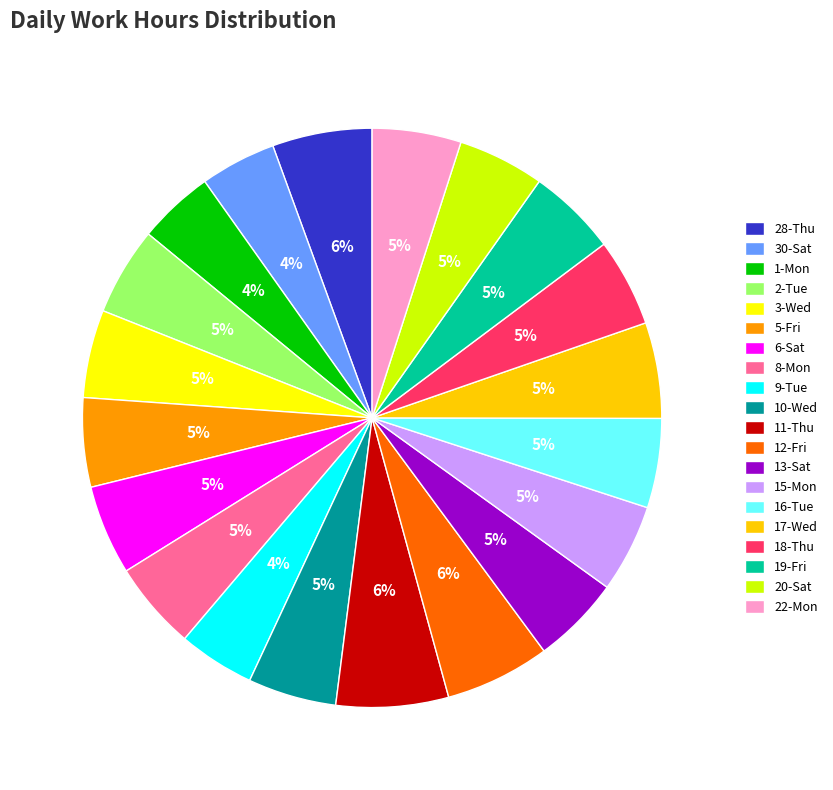

To the nearest percent, what is the combined percentage of 19-Fri and 15-Mon?

10%